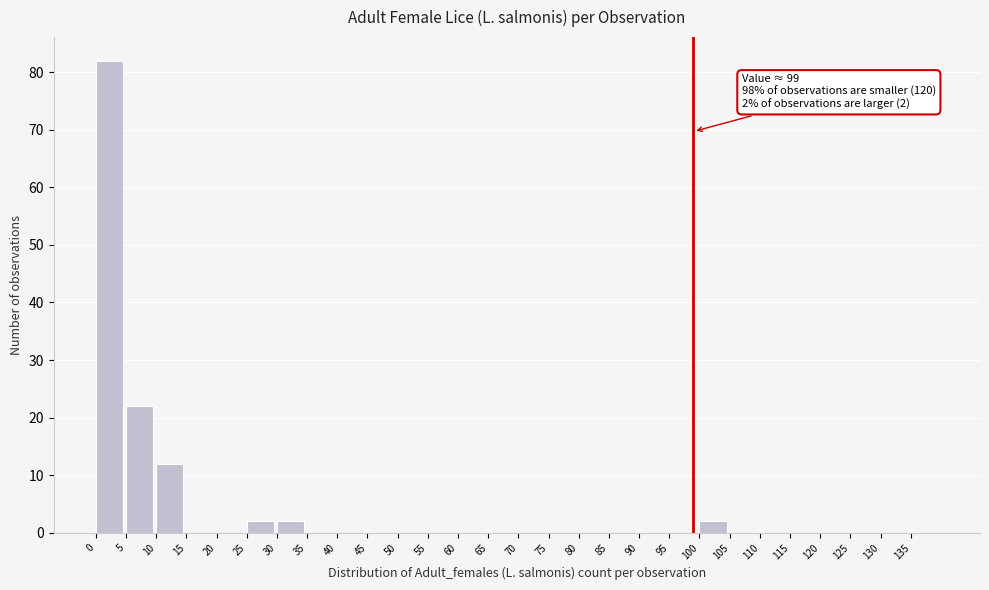

Which range on the x-axis has the tallest bar?

0 to 5